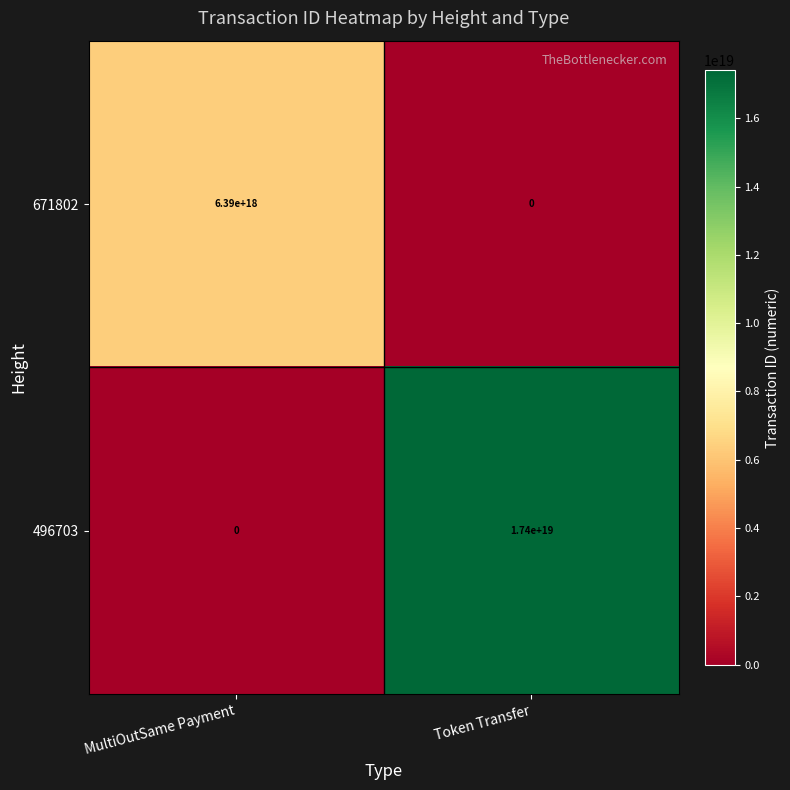

Is it true that 671802 equals 6390000000000000000 at MultiOutSame Payment?

True